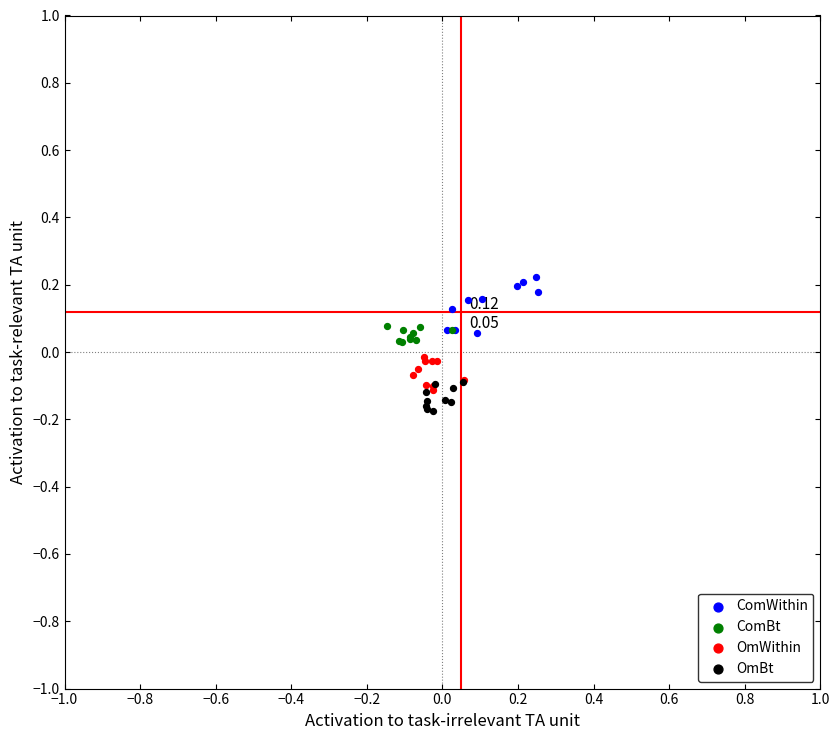

Which series has the widest spread of Y values?

ComWithin